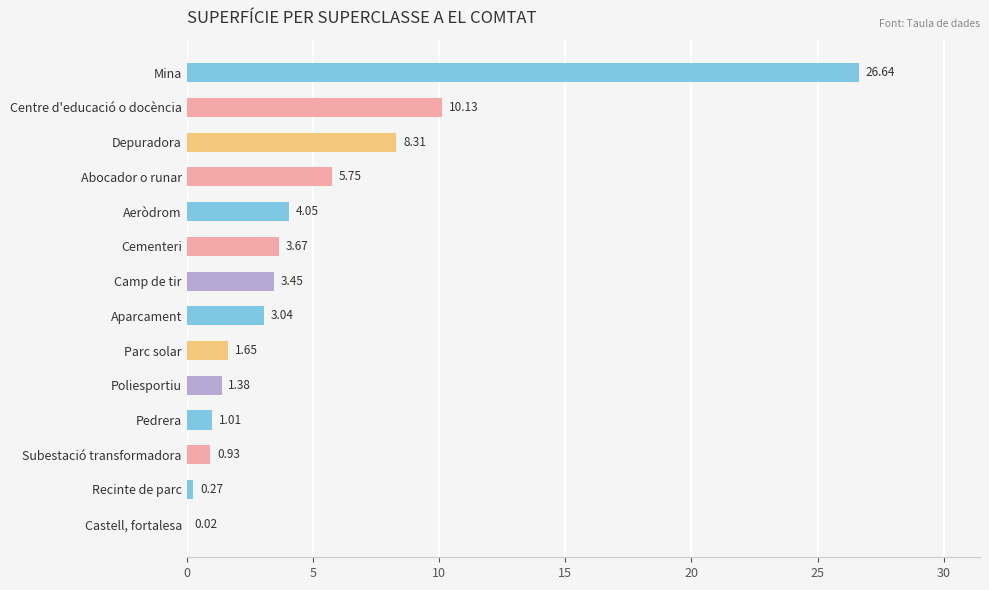

At which label is the value closest to 13?

Centre d'educació o docència